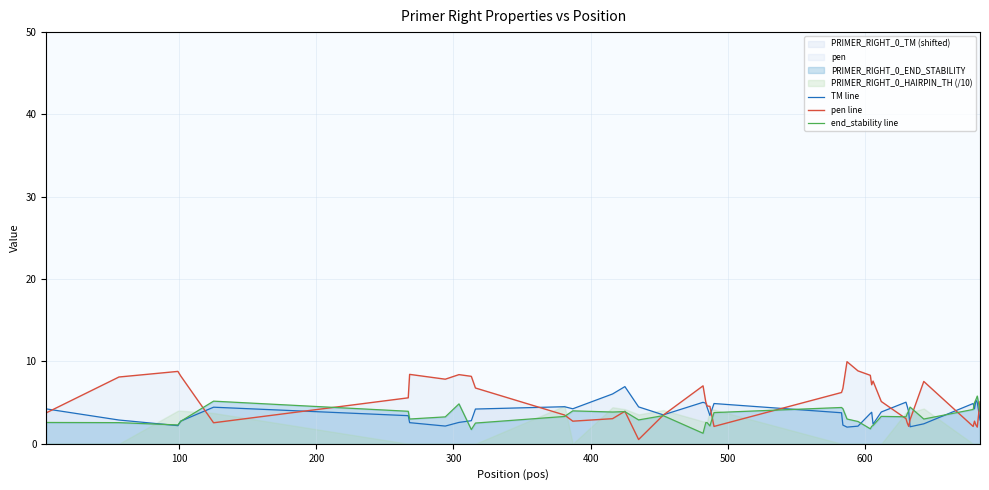

What is the lowest value of the TM line series?

2.0